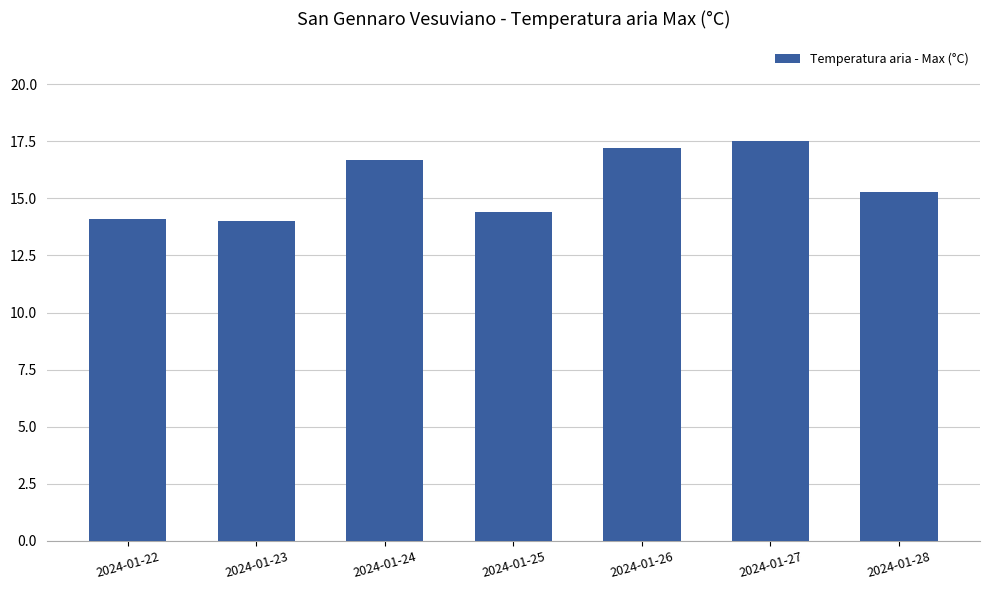

How many bars are there in total?

7